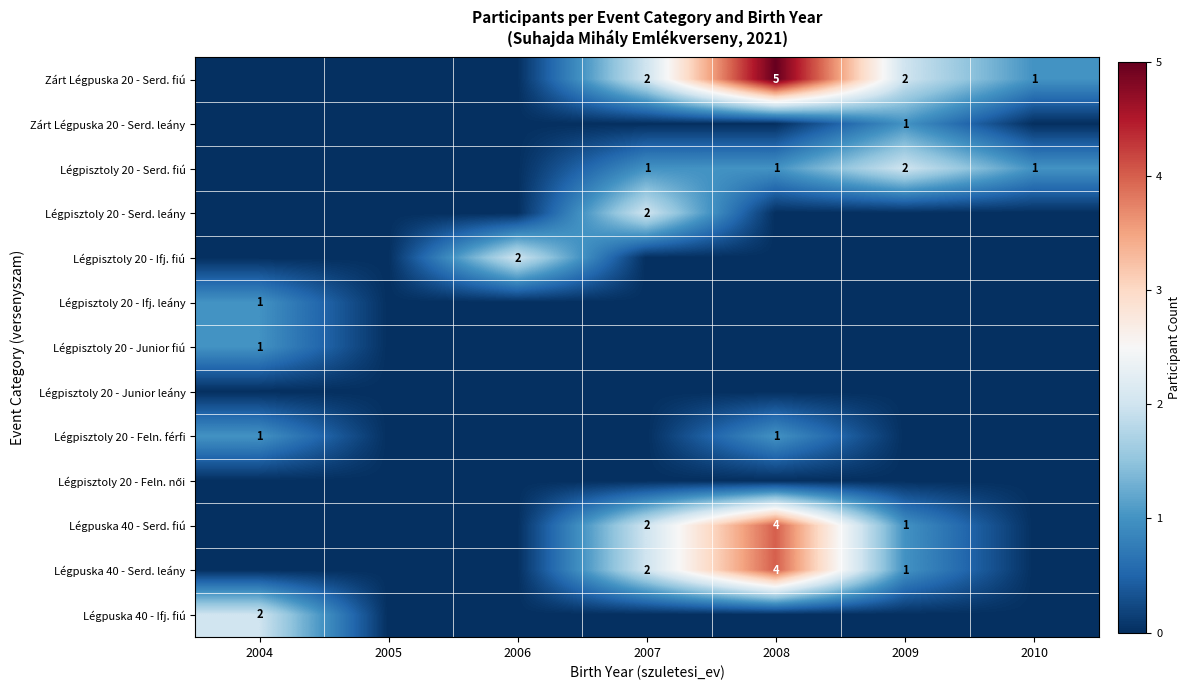

The value of Légpisztoly 20 - Serd. fiú at 2007 is 0. True or false?

False